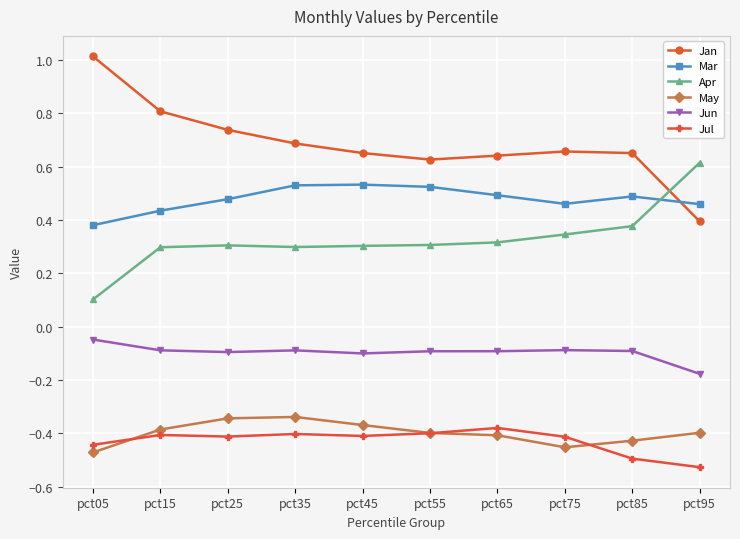

Is the value of Apr at pct65 greater than the value of Jul at pct65?

Yes